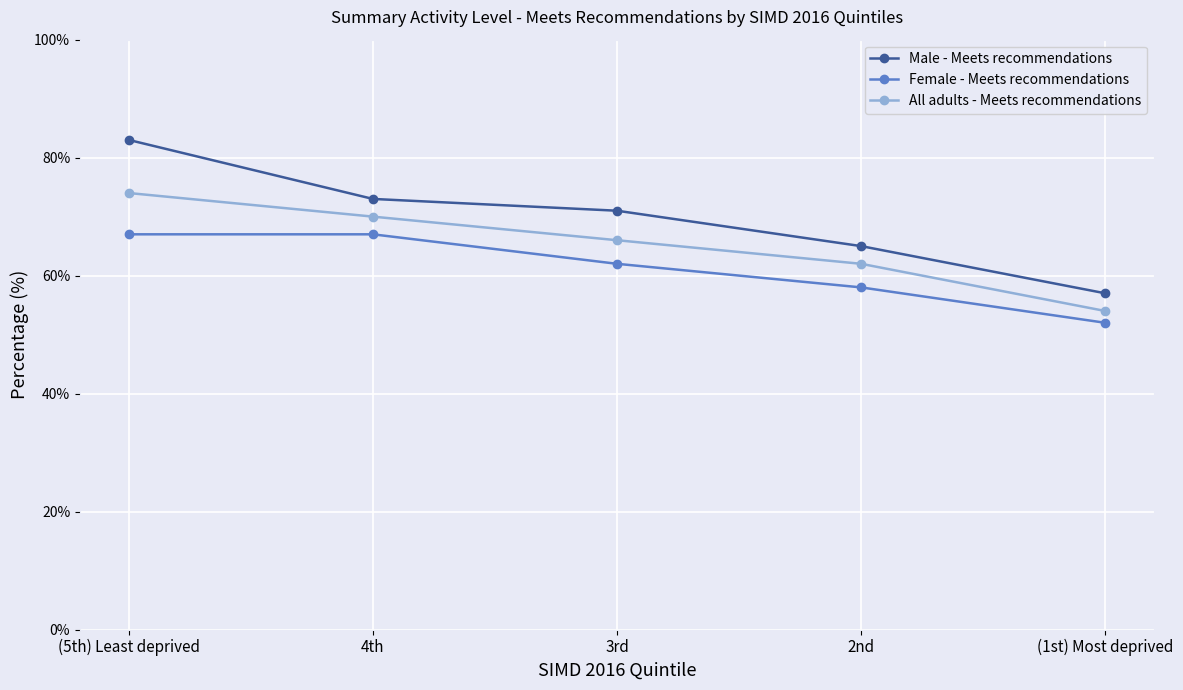

At how many categories does at least one series exceed 53?

5